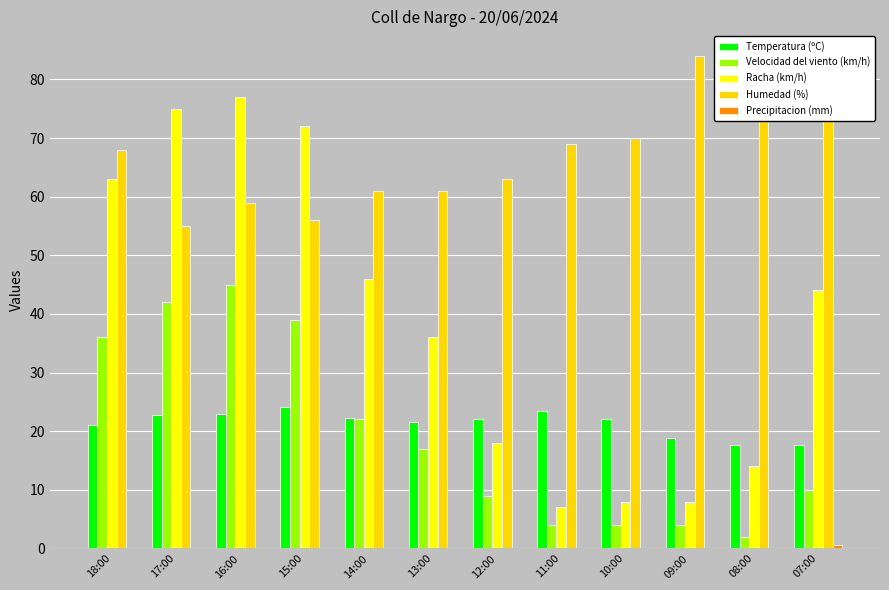

Does the chart contain stacked bars?

No